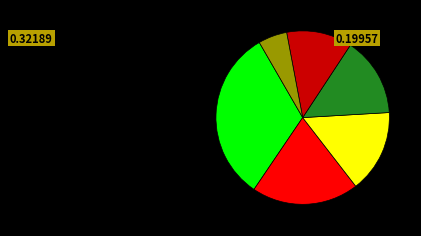

Is there any slice that represents more than half of the pie?

No